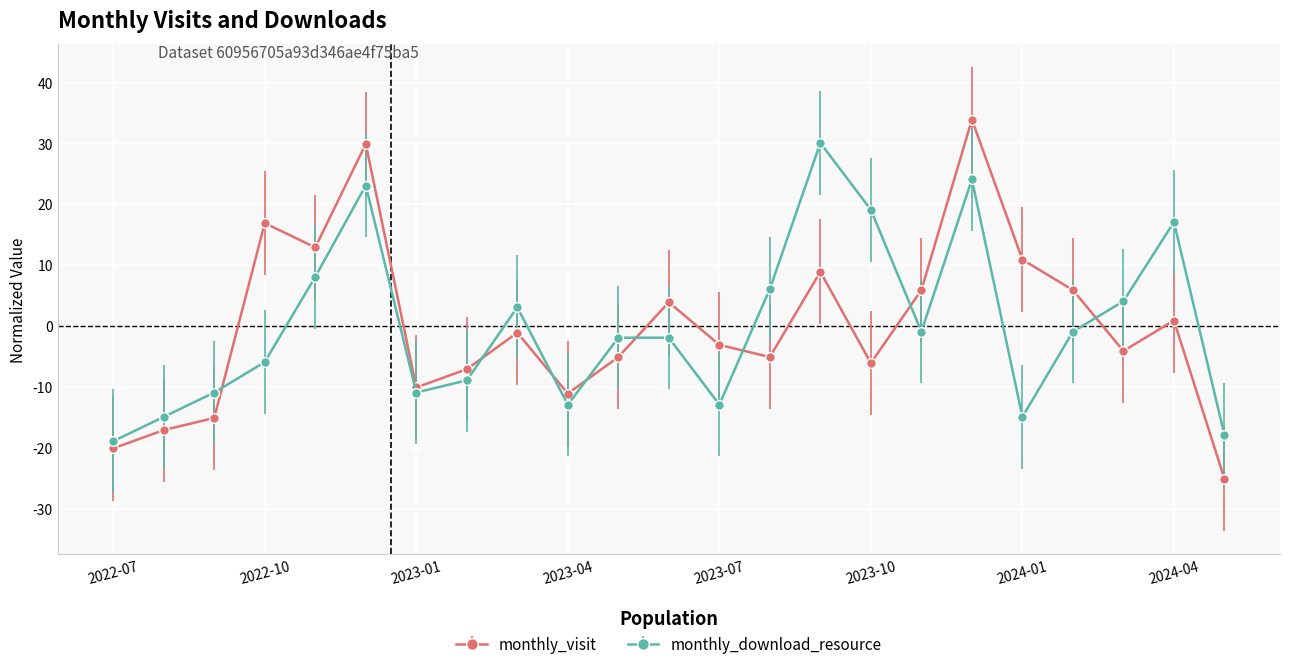

What is the smallest value displayed?

-25.1